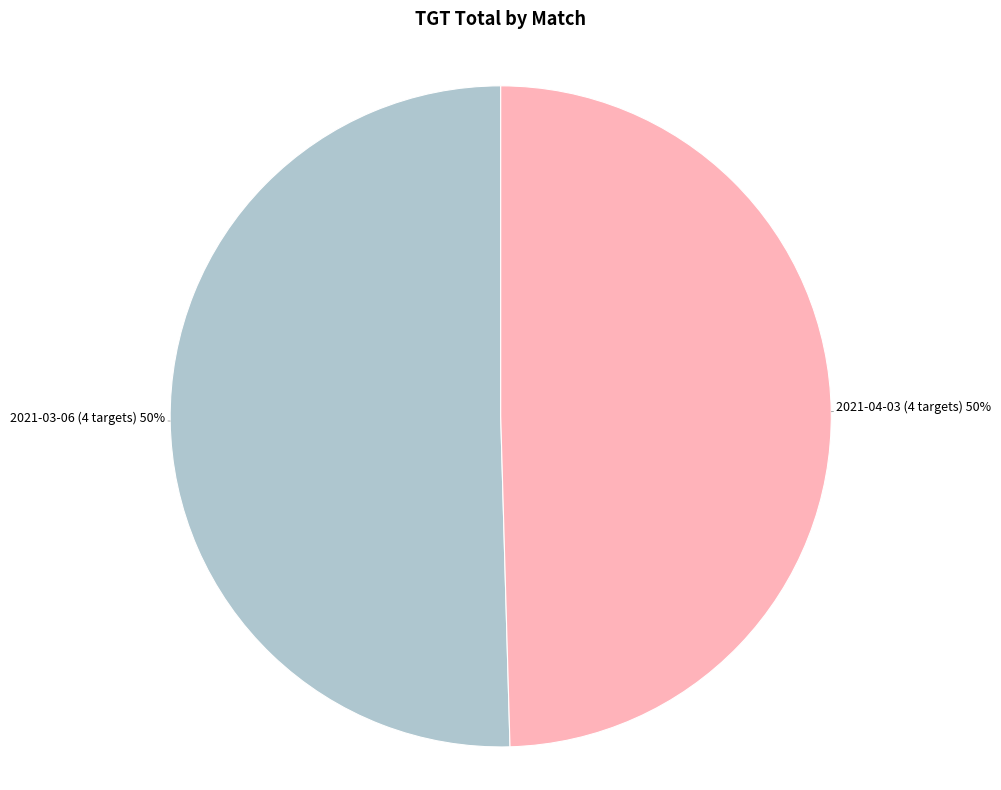

How many segments does this pie chart have?

2